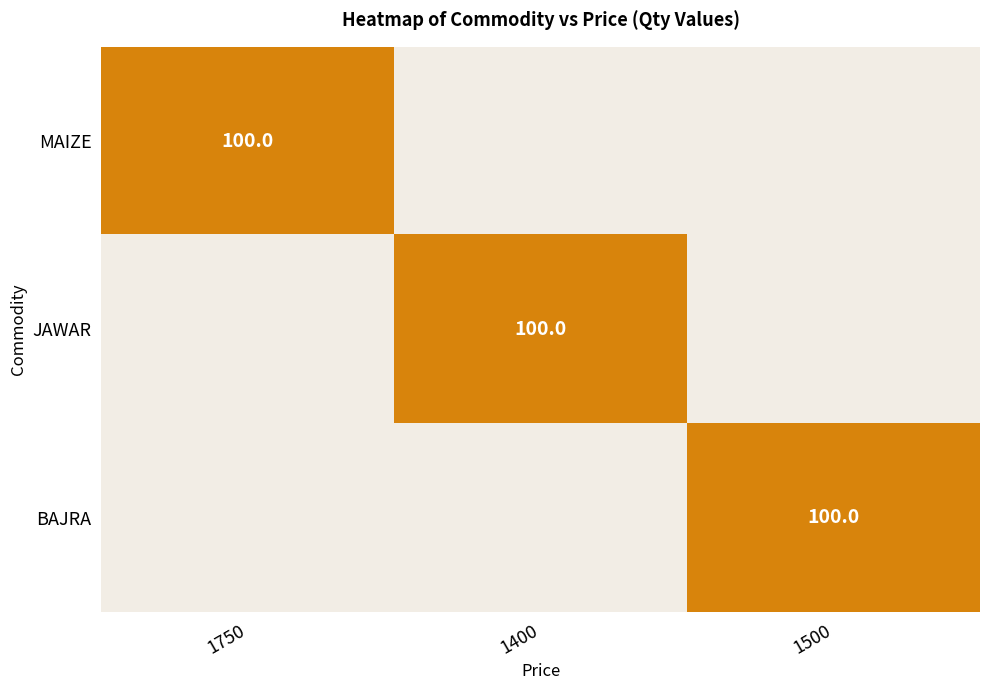

Which label corresponds to the smallest value in the chart?

1400